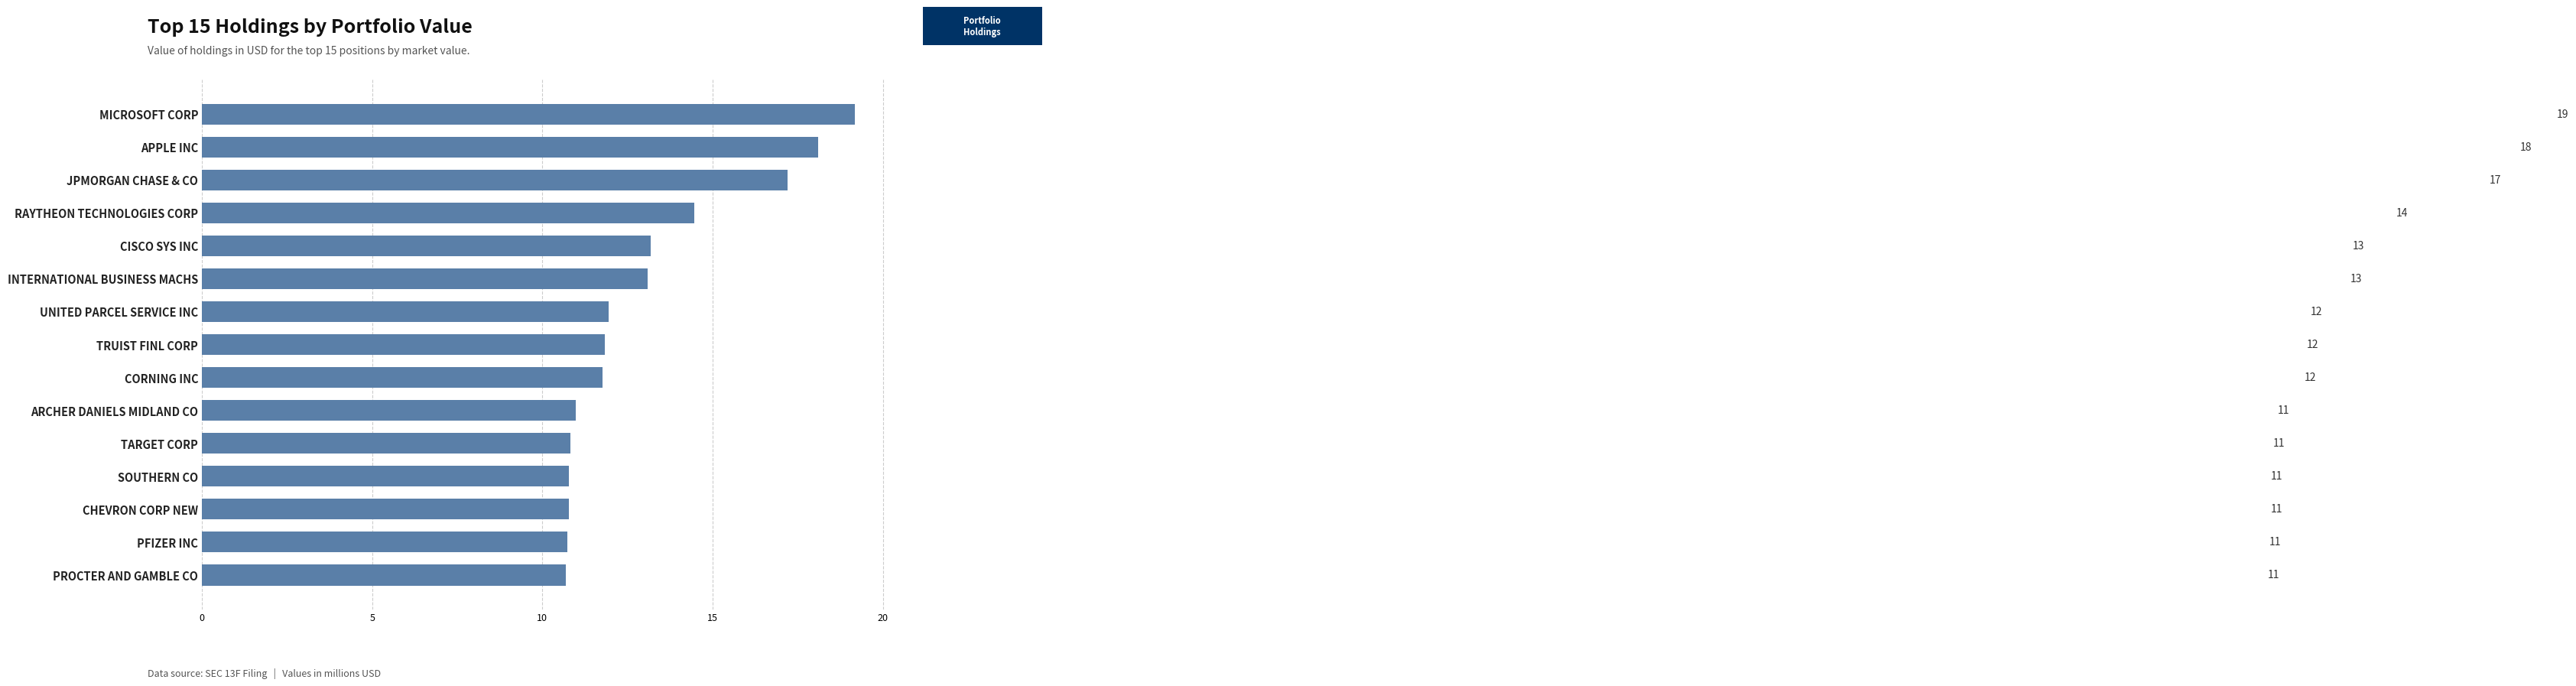

Does the chart contain any negative values?

No